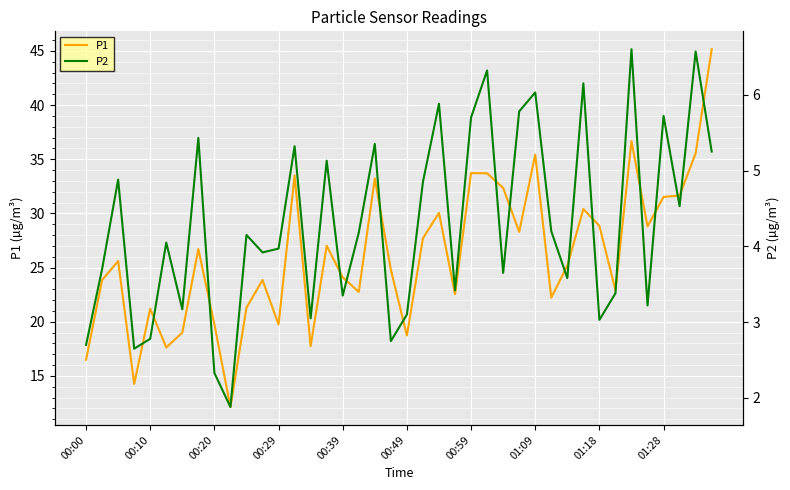

Reading left to right, list all the values displayed in this chart.

P1: 16.5	23.9	25.6	14.3	21.2	17.6	19.0	26.7	19.8	12.1	21.3	23.9	19.8	33.5	17.8	27.0	24.1	22.8	33.2	24.8	18.7	27.7	30.1	22.6	33.7	33.7	32.4	28.3	35.4	22.2	25.2	30.4	28.9	22.9	36.7	28.8	31.5	31.6	35.5	45.1
P2: 2.7	3.7	4.9	2.6	2.8	4.0	3.2	5.4	2.3	1.9	4.2	3.9	4.0	5.3	3.0	5.1	3.4	4.2	5.3	2.8	3.1	4.8	5.9	3.4	5.7	6.3	3.6	5.8	6.0	4.2	3.6	6.2	3.0	3.4	6.6	3.2	5.7	4.5	6.6	5.2